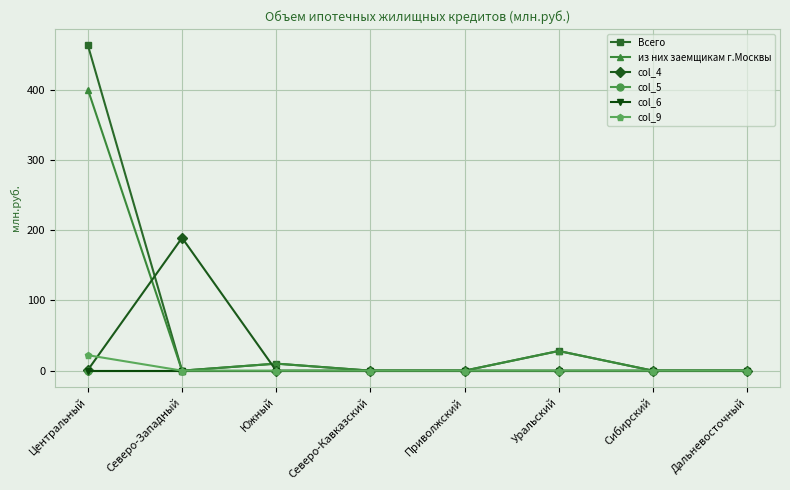

At how many categories does at least one series exceed 247?

1